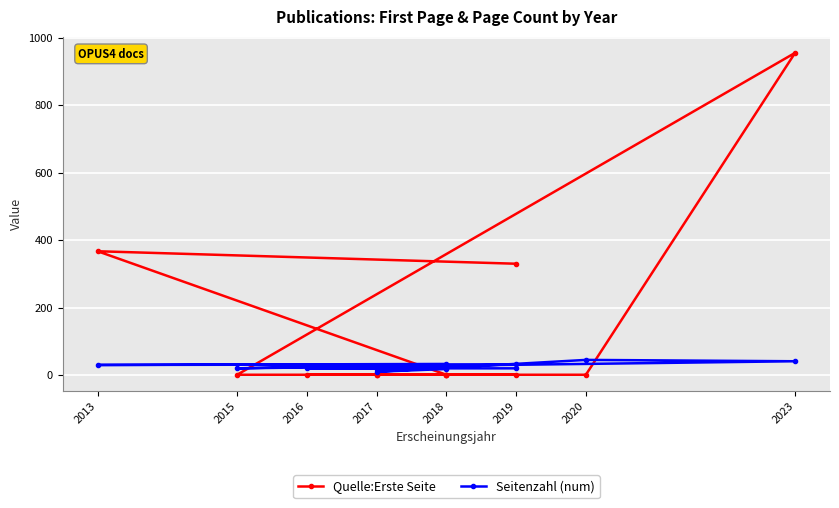

What is the label of the 11th point from the right?

2013